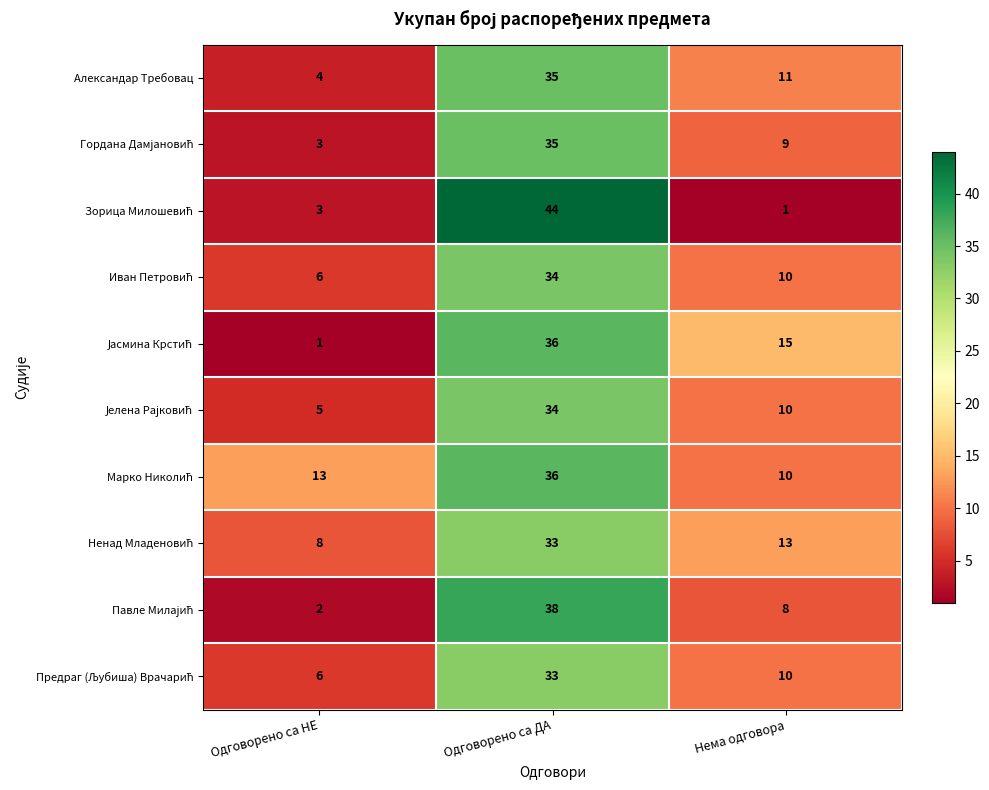

The Александар Требовац series shows 35 at Одговорено са ДА. True or false?

True